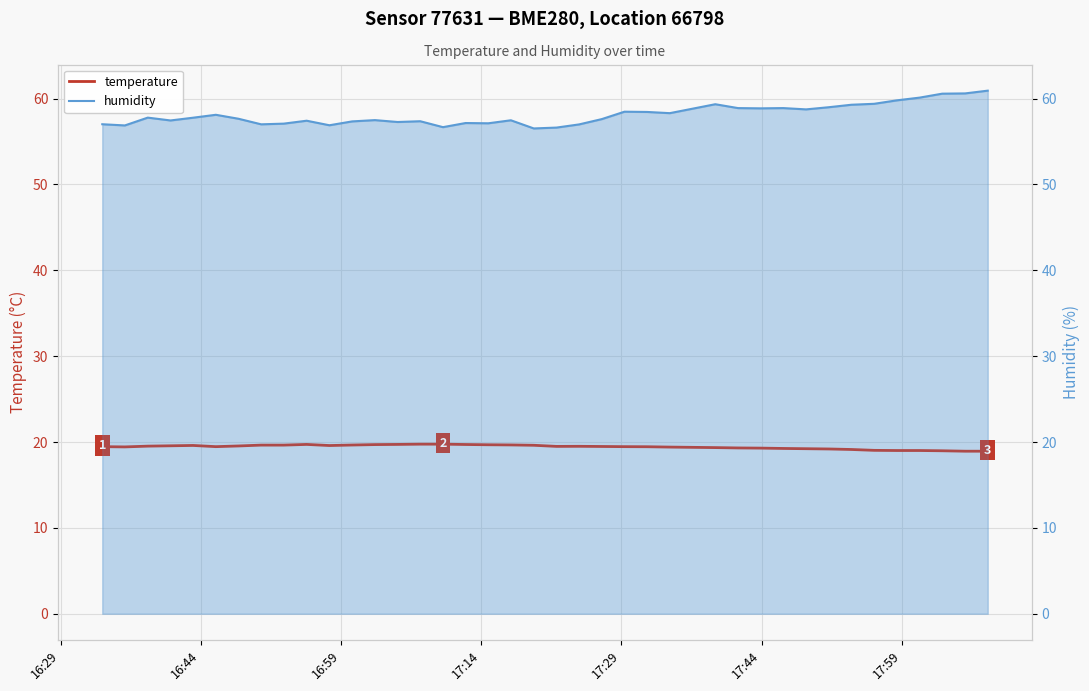

True or false: humidity and temperature intersect in this chart.

False